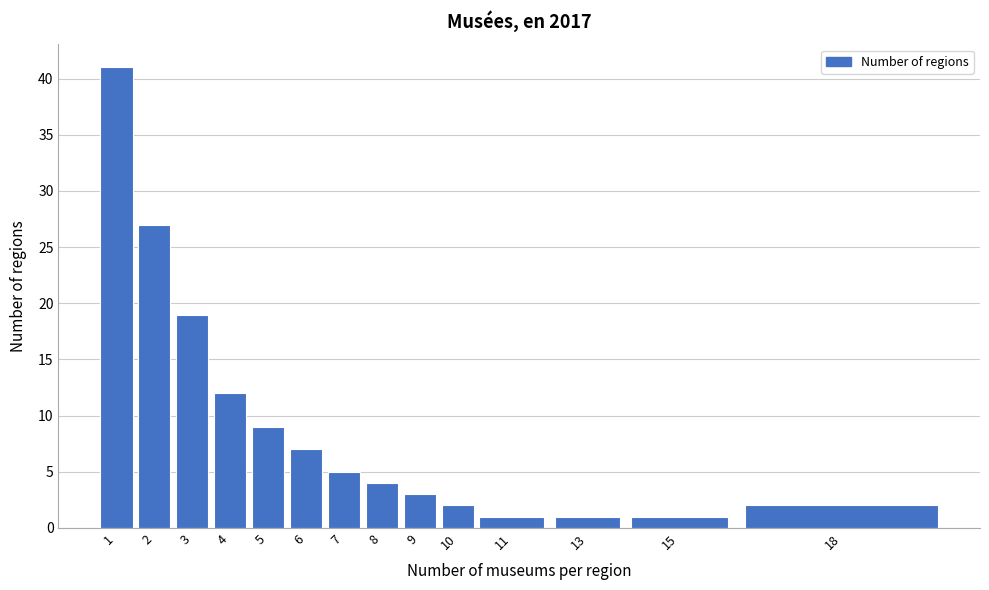

Reading right to left, what are all the values shown in this chart?

2	1	1	1	2	3	4	5	7	9	12	19	27	41